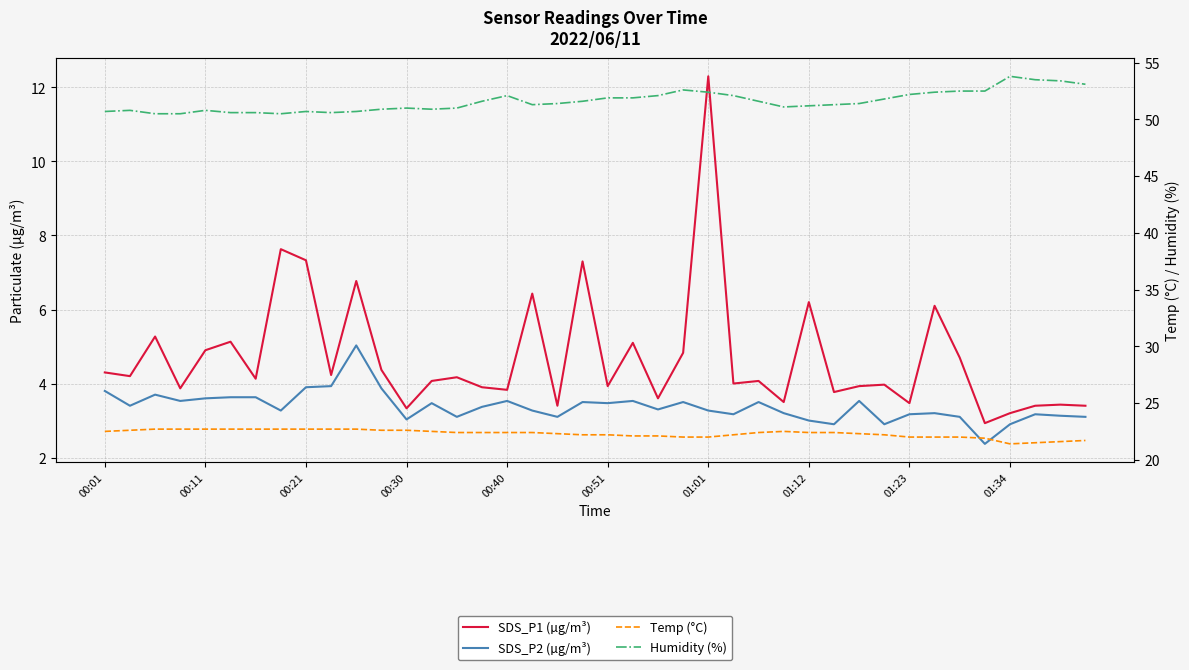

Read the SDS_P2 (µg/m³) value at 19.

3.5